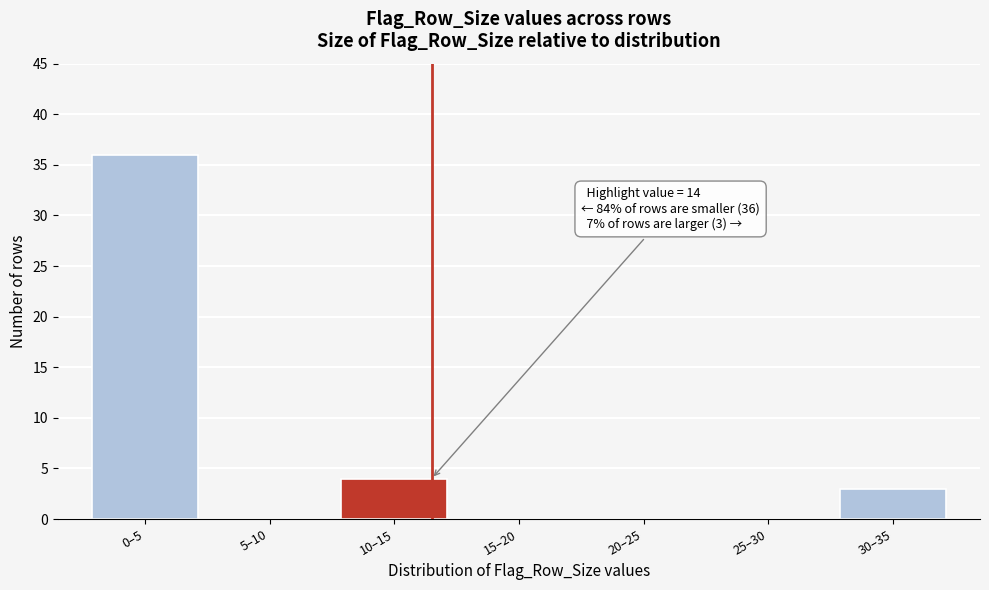

Reading right to left, transcribe all the data shown in this chart.

30–35=3	25–30=0	20–25=0	15–20=0	10–15=4	5–10=0	0–5=36